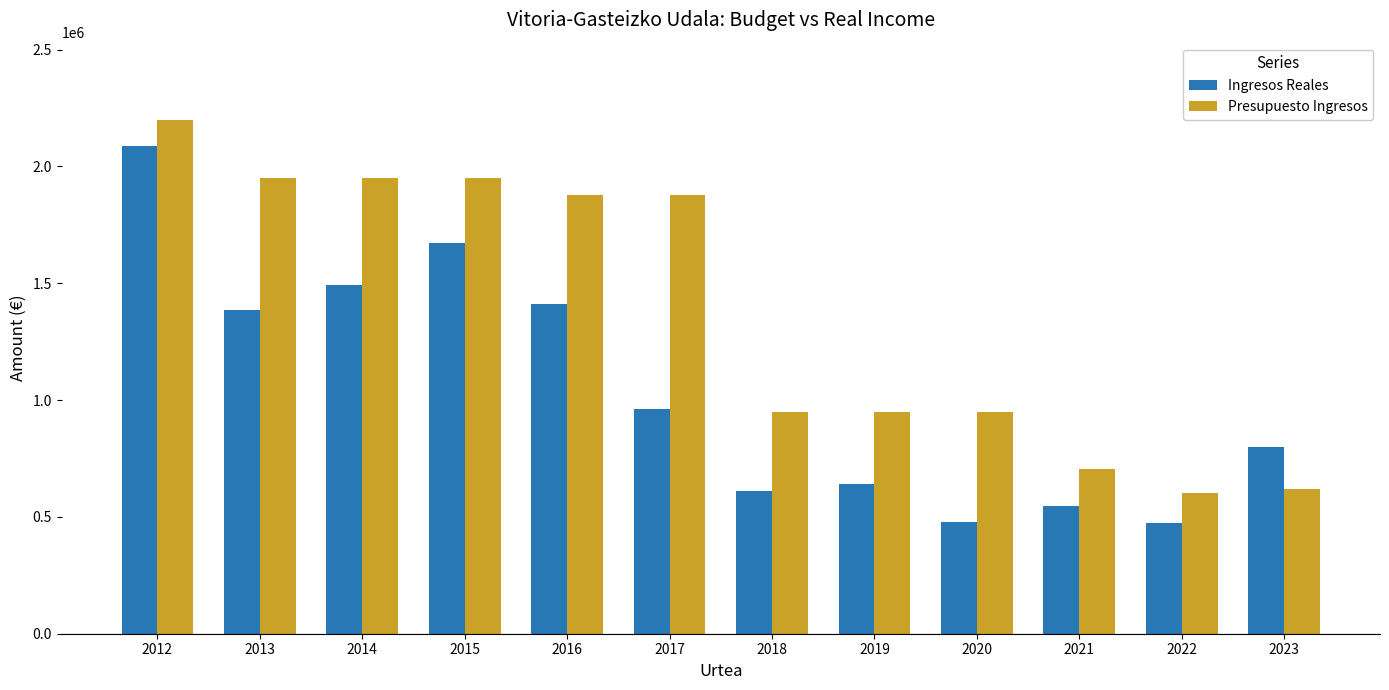

How many bars are there in each group?

2